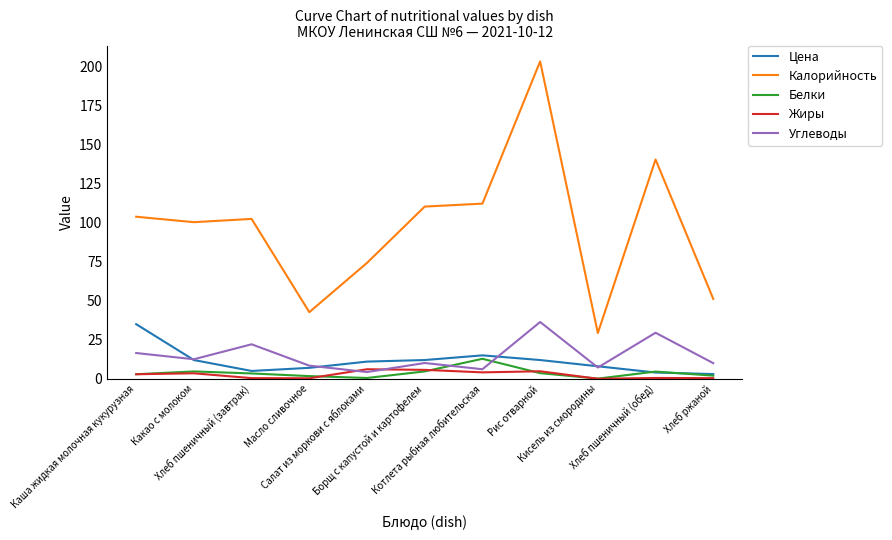

Which series has the largest total across all categories?

Калорийность